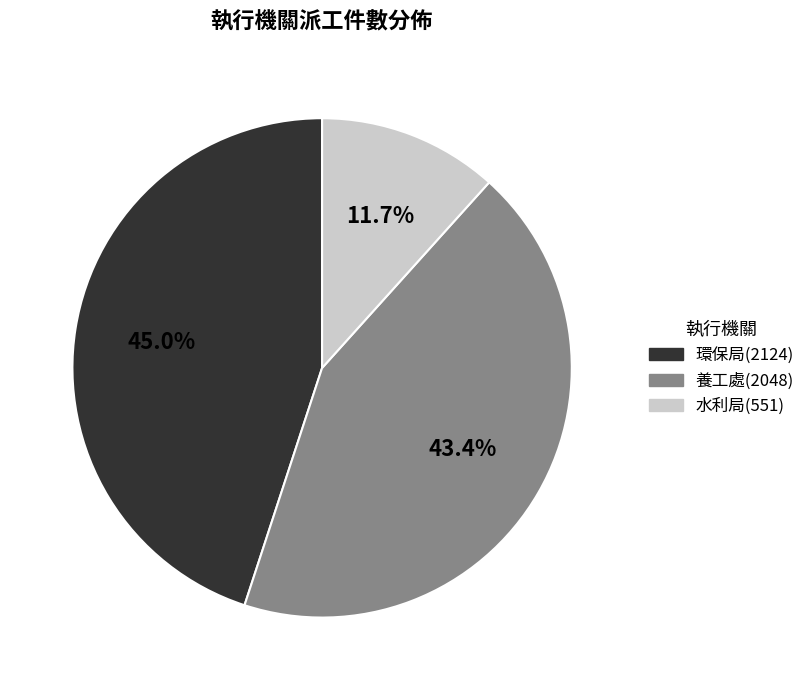

Rank the categories by value from lowest to highest.

水利局, 養工處, 環保局